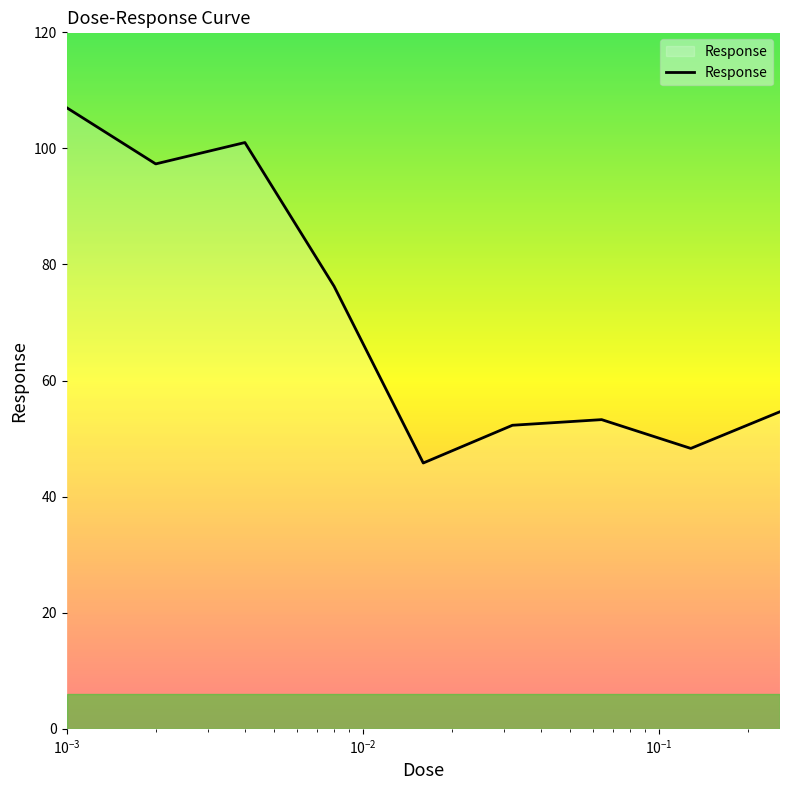

What is the difference between the maximum and minimum values?

61.2